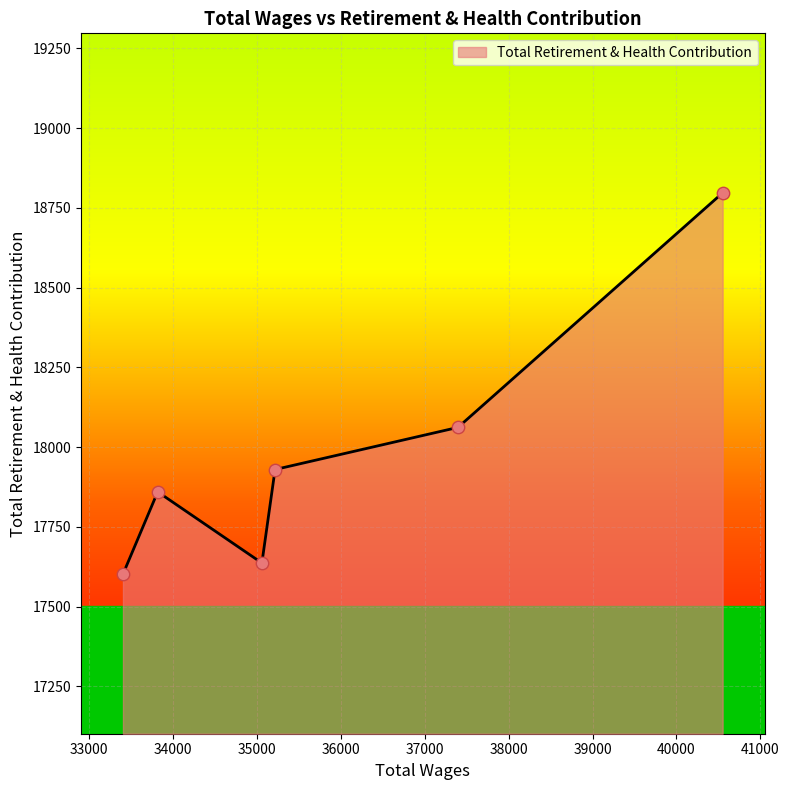

What is the smallest value displayed?

17602